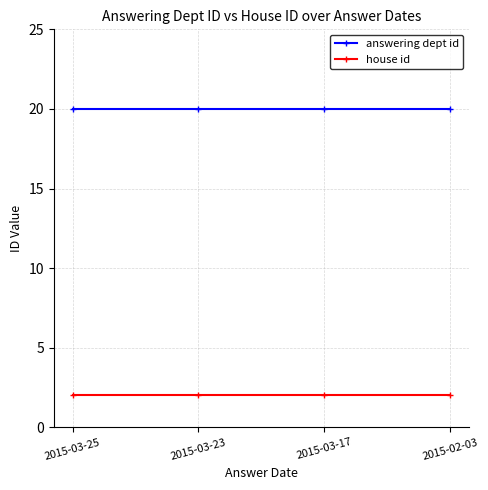

What is the difference between the highest and lowest values at 2015-03-23?

18